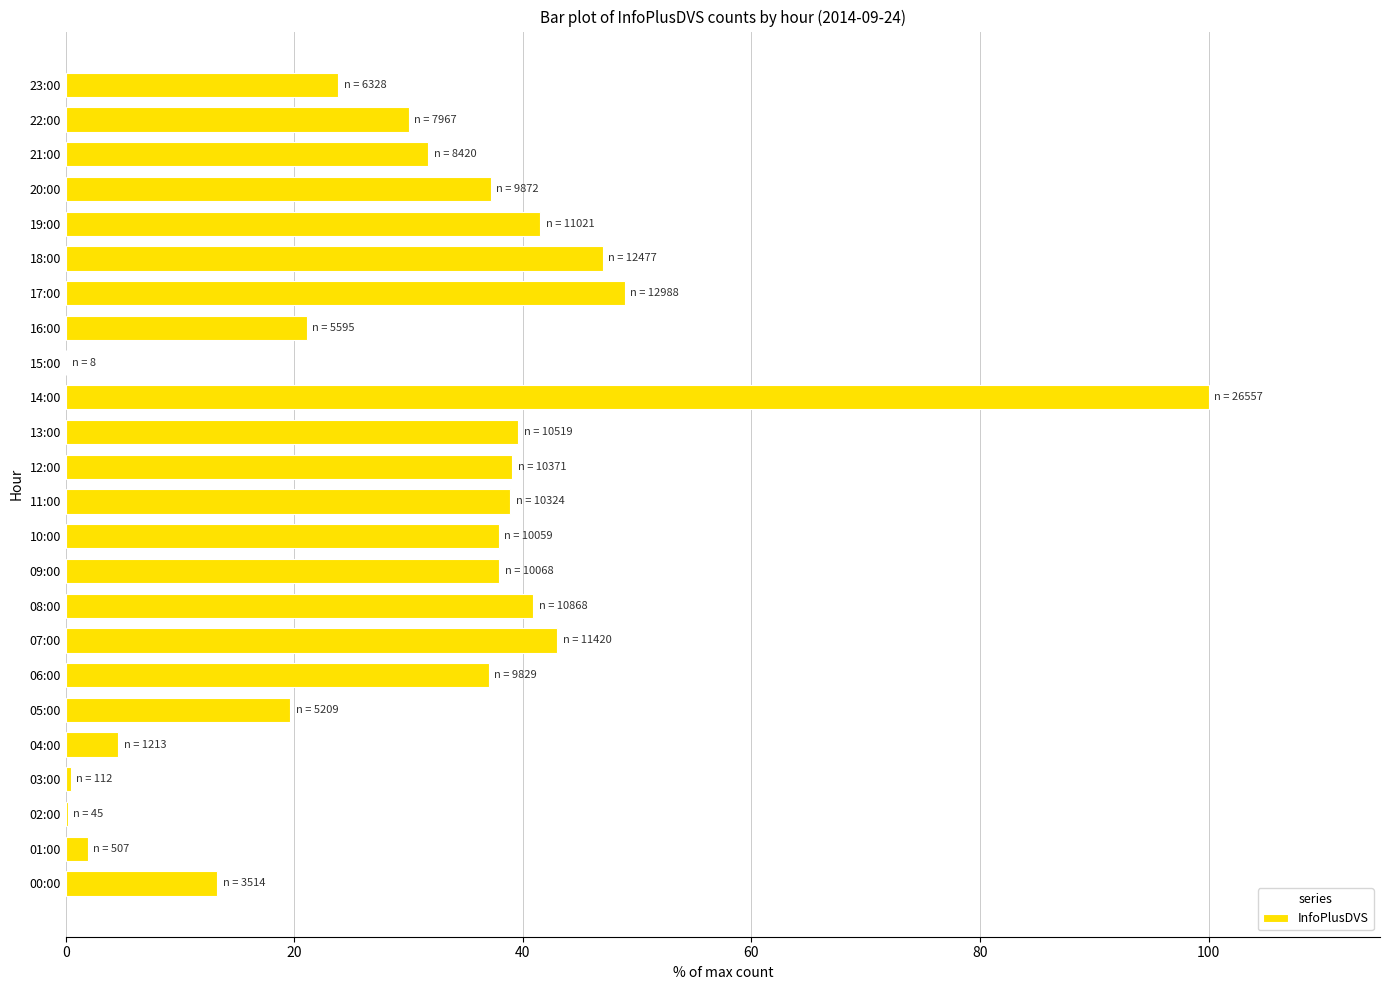

The chart shows a value of 48.9 at 17:00. True or false?

True